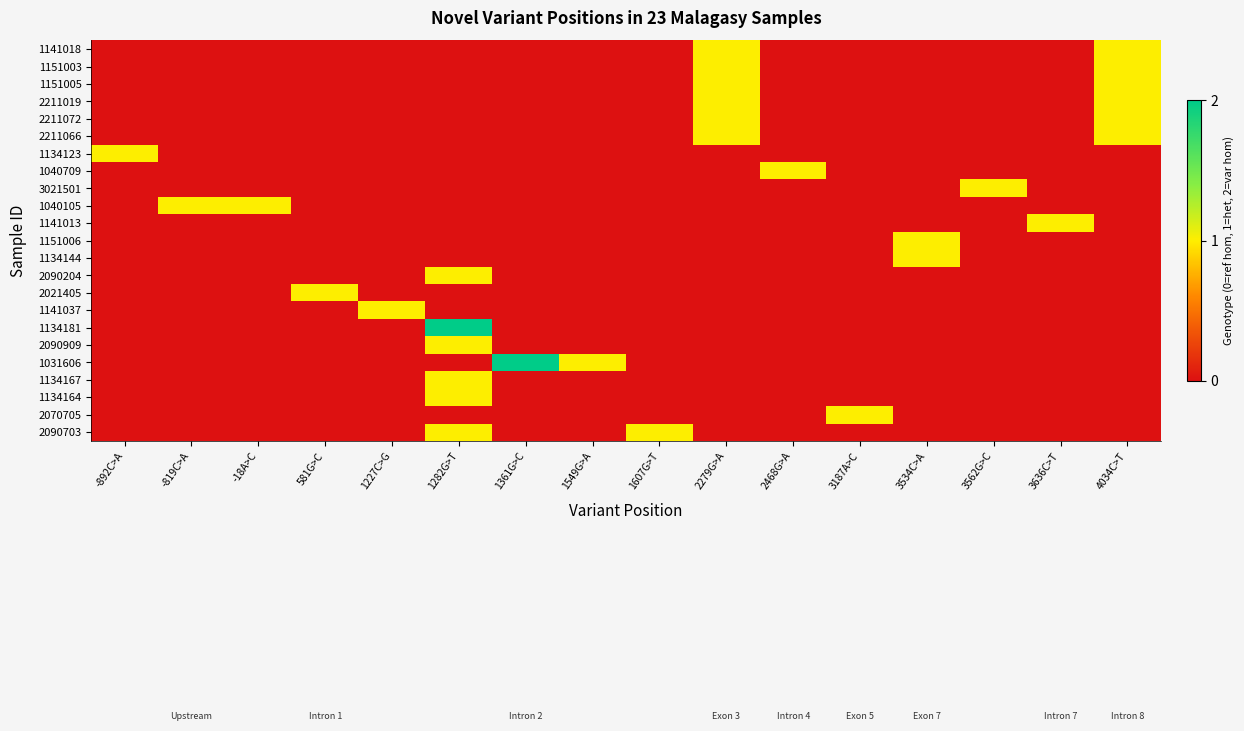

Reading left to right, what are all the values shown in this chart?

1141018: -892C>A=0	-819C>A=0	-18A>C=0	581G>C=0	1227C>G=0	1282G>T=0	1361G>C=0	1549G>A=0	1607G>T=0	2279G>A=1	2468G>A=0	3187A>C=0	3534C>A=0	3562G>C=0	3636C>T=0	4034C>T=1
1151003: -892C>A=0	-819C>A=0	-18A>C=0	581G>C=0	1227C>G=0	1282G>T=0	1361G>C=0	1549G>A=0	1607G>T=0	2279G>A=1	2468G>A=0	3187A>C=0	3534C>A=0	3562G>C=0	3636C>T=0	4034C>T=1
1151005: -892C>A=0	-819C>A=0	-18A>C=0	581G>C=0	1227C>G=0	1282G>T=0	1361G>C=0	1549G>A=0	1607G>T=0	2279G>A=1	2468G>A=0	3187A>C=0	3534C>A=0	3562G>C=0	3636C>T=0	4034C>T=1
2211019: -892C>A=0	-819C>A=0	-18A>C=0	581G>C=0	1227C>G=0	1282G>T=0	1361G>C=0	1549G>A=0	1607G>T=0	2279G>A=1	2468G>A=0	3187A>C=0	3534C>A=0	3562G>C=0	3636C>T=0	4034C>T=1
2211072: -892C>A=0	-819C>A=0	-18A>C=0	581G>C=0	1227C>G=0	1282G>T=0	1361G>C=0	1549G>A=0	1607G>T=0	2279G>A=1	2468G>A=0	3187A>C=0	3534C>A=0	3562G>C=0	3636C>T=0	4034C>T=1
2211066: -892C>A=0	-819C>A=0	-18A>C=0	581G>C=0	1227C>G=0	1282G>T=0	1361G>C=0	1549G>A=0	1607G>T=0	2279G>A=1	2468G>A=0	3187A>C=0	3534C>A=0	3562G>C=0	3636C>T=0	4034C>T=1
1134123: -892C>A=1	-819C>A=0	-18A>C=0	581G>C=0	1227C>G=0	1282G>T=0	1361G>C=0	1549G>A=0	1607G>T=0	2279G>A=0	2468G>A=0	3187A>C=0	3534C>A=0	3562G>C=0	3636C>T=0	4034C>T=0
1040709: -892C>A=0	-819C>A=0	-18A>C=0	581G>C=0	1227C>G=0	1282G>T=0	1361G>C=0	1549G>A=0	1607G>T=0	2279G>A=0	2468G>A=1	3187A>C=0	3534C>A=0	3562G>C=0	3636C>T=0	4034C>T=0
3021501: -892C>A=0	-819C>A=0	-18A>C=0	581G>C=0	1227C>G=0	1282G>T=0	1361G>C=0	1549G>A=0	1607G>T=0	2279G>A=0	2468G>A=0	3187A>C=0	3534C>A=0	3562G>C=1	3636C>T=0	4034C>T=0
1040105: -892C>A=0	-819C>A=1	-18A>C=1	581G>C=0	1227C>G=0	1282G>T=0	1361G>C=0	1549G>A=0	1607G>T=0	2279G>A=0	2468G>A=0	3187A>C=0	3534C>A=0	3562G>C=0	3636C>T=0	4034C>T=0
1141013: -892C>A=0	-819C>A=0	-18A>C=0	581G>C=0	1227C>G=0	1282G>T=0	1361G>C=0	1549G>A=0	1607G>T=0	2279G>A=0	2468G>A=0	3187A>C=0	3534C>A=0	3562G>C=0	3636C>T=1	4034C>T=0
1151006: -892C>A=0	-819C>A=0	-18A>C=0	581G>C=0	1227C>G=0	1282G>T=0	1361G>C=0	1549G>A=0	1607G>T=0	2279G>A=0	2468G>A=0	3187A>C=0	3534C>A=1	3562G>C=0	3636C>T=0	4034C>T=0
1134144: -892C>A=0	-819C>A=0	-18A>C=0	581G>C=0	1227C>G=0	1282G>T=0	1361G>C=0	1549G>A=0	1607G>T=0	2279G>A=0	2468G>A=0	3187A>C=0	3534C>A=1	3562G>C=0	3636C>T=0	4034C>T=0
2090204: -892C>A=0	-819C>A=0	-18A>C=0	581G>C=0	1227C>G=0	1282G>T=1	1361G>C=0	1549G>A=0	1607G>T=0	2279G>A=0	2468G>A=0	3187A>C=0	3534C>A=0	3562G>C=0	3636C>T=0	4034C>T=0
2021405: -892C>A=0	-819C>A=0	-18A>C=0	581G>C=1	1227C>G=0	1282G>T=0	1361G>C=0	1549G>A=0	1607G>T=0	2279G>A=0	2468G>A=0	3187A>C=0	3534C>A=0	3562G>C=0	3636C>T=0	4034C>T=0
1141037: -892C>A=0	-819C>A=0	-18A>C=0	581G>C=0	1227C>G=1	1282G>T=0	1361G>C=0	1549G>A=0	1607G>T=0	2279G>A=0	2468G>A=0	3187A>C=0	3534C>A=0	3562G>C=0	3636C>T=0	4034C>T=0
1134181: -892C>A=0	-819C>A=0	-18A>C=0	581G>C=0	1227C>G=0	1282G>T=2	1361G>C=0	1549G>A=0	1607G>T=0	2279G>A=0	2468G>A=0	3187A>C=0	3534C>A=0	3562G>C=0	3636C>T=0	4034C>T=0
2090909: -892C>A=0	-819C>A=0	-18A>C=0	581G>C=0	1227C>G=0	1282G>T=1	1361G>C=0	1549G>A=0	1607G>T=0	2279G>A=0	2468G>A=0	3187A>C=0	3534C>A=0	3562G>C=0	3636C>T=0	4034C>T=0
1031606: -892C>A=0	-819C>A=0	-18A>C=0	581G>C=0	1227C>G=0	1282G>T=0	1361G>C=2	1549G>A=1	1607G>T=0	2279G>A=0	2468G>A=0	3187A>C=0	3534C>A=0	3562G>C=0	3636C>T=0	4034C>T=0
1134167: -892C>A=0	-819C>A=0	-18A>C=0	581G>C=0	1227C>G=0	1282G>T=1	1361G>C=0	1549G>A=0	1607G>T=0	2279G>A=0	2468G>A=0	3187A>C=0	3534C>A=0	3562G>C=0	3636C>T=0	4034C>T=0
1134164: -892C>A=0	-819C>A=0	-18A>C=0	581G>C=0	1227C>G=0	1282G>T=1	1361G>C=0	1549G>A=0	1607G>T=0	2279G>A=0	2468G>A=0	3187A>C=0	3534C>A=0	3562G>C=0	3636C>T=0	4034C>T=0
2070705: -892C>A=0	-819C>A=0	-18A>C=0	581G>C=0	1227C>G=0	1282G>T=0	1361G>C=0	1549G>A=0	1607G>T=0	2279G>A=0	2468G>A=0	3187A>C=1	3534C>A=0	3562G>C=0	3636C>T=0	4034C>T=0
2090703: -892C>A=0	-819C>A=0	-18A>C=0	581G>C=0	1227C>G=0	1282G>T=1	1361G>C=0	1549G>A=0	1607G>T=1	2279G>A=0	2468G>A=0	3187A>C=0	3534C>A=0	3562G>C=0	3636C>T=0	4034C>T=0